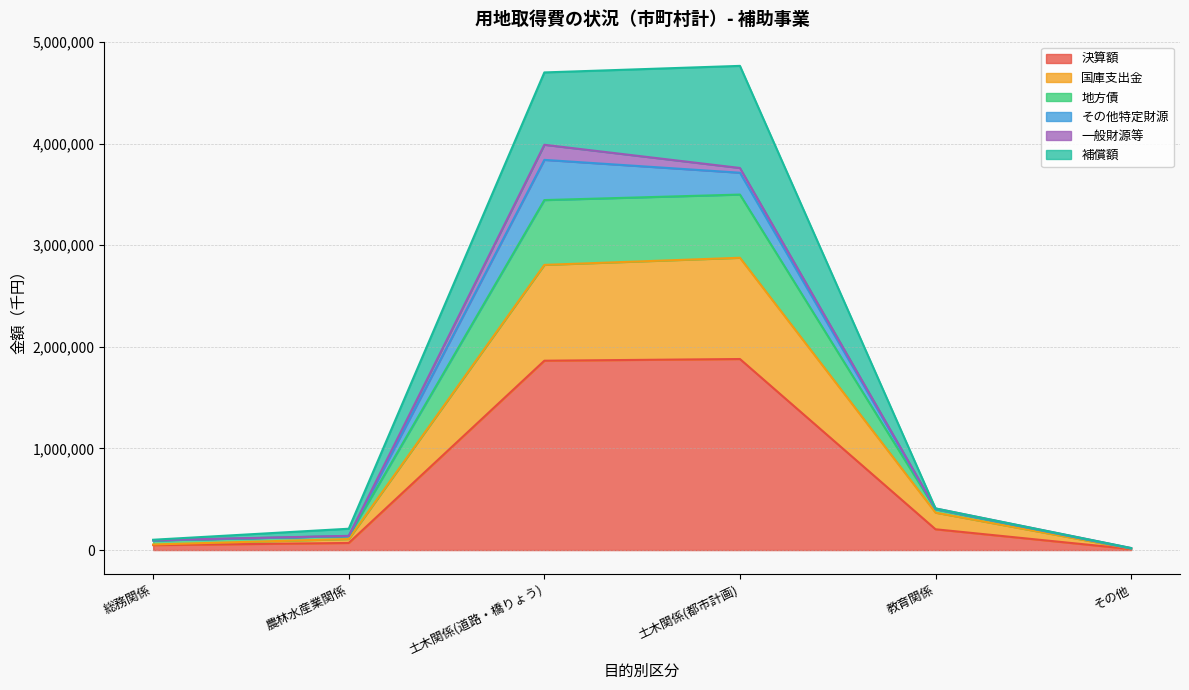

What is the maximum value for 決算額?

1880122